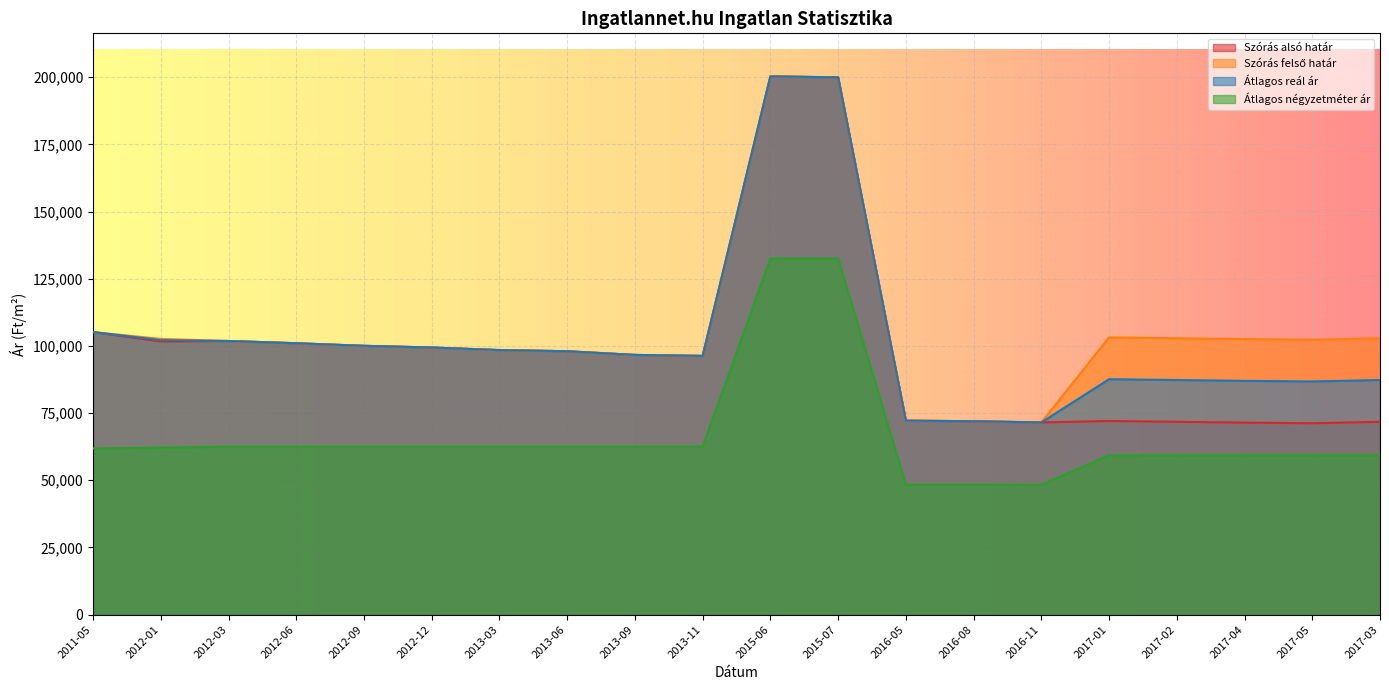

What is the label of the 17th point from the right?

2012-06